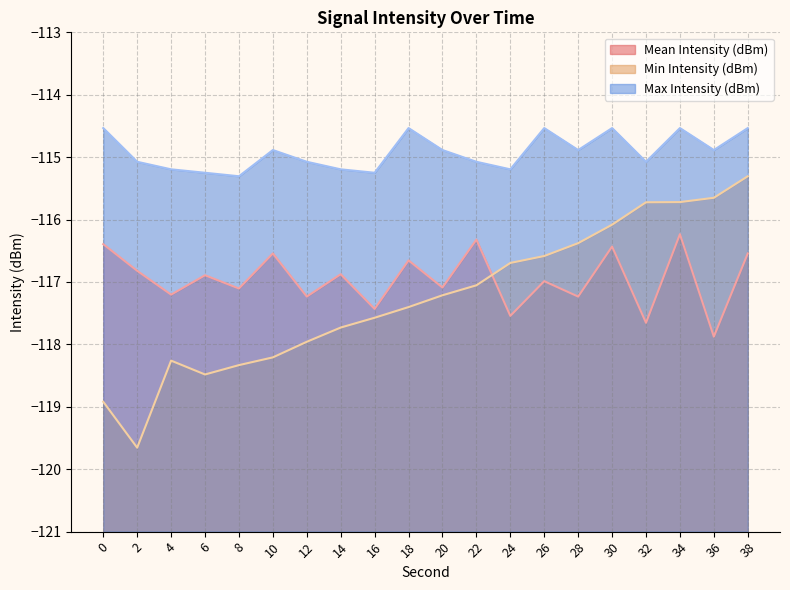

In Max Intensity (dBm), how many points are higher than both neighbors (excluding endpoints)?

5